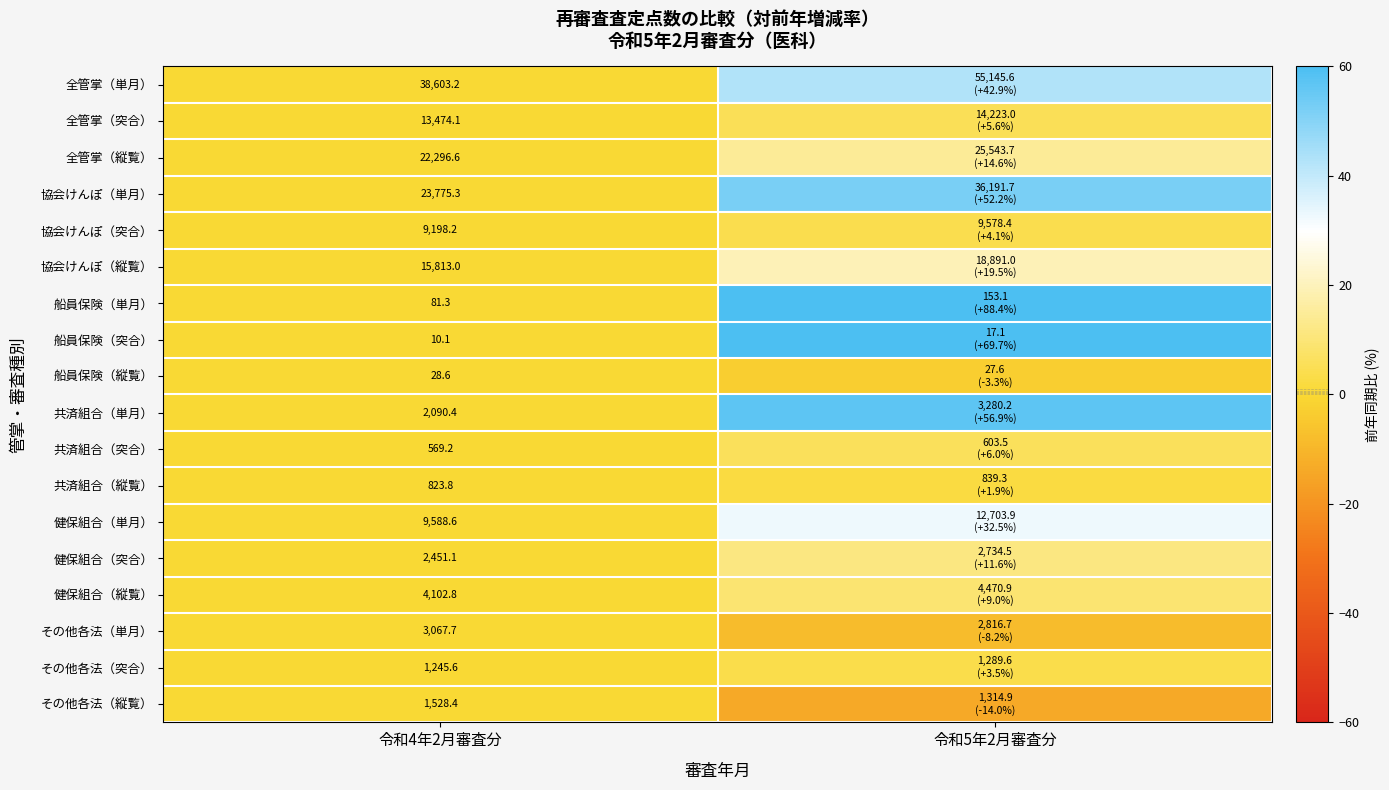

At 令和4年2月審査分, list the series in order from smallest to largest.

船員保険（突合）, 船員保険（縦覧）, 船員保険（単月）, 共済組合（突合）, 共済組合（縦覧）, その他各法（突合）, その他各法（縦覧）, 共済組合（単月）, 健保組合（突合）, その他各法（単月）, 健保組合（縦覧）, 協会けんぽ（突合）, 健保組合（単月）, 全管掌（突合）, 協会けんぽ（縦覧）, 全管掌（縦覧）, 協会けんぽ（単月）, 全管掌（単月）